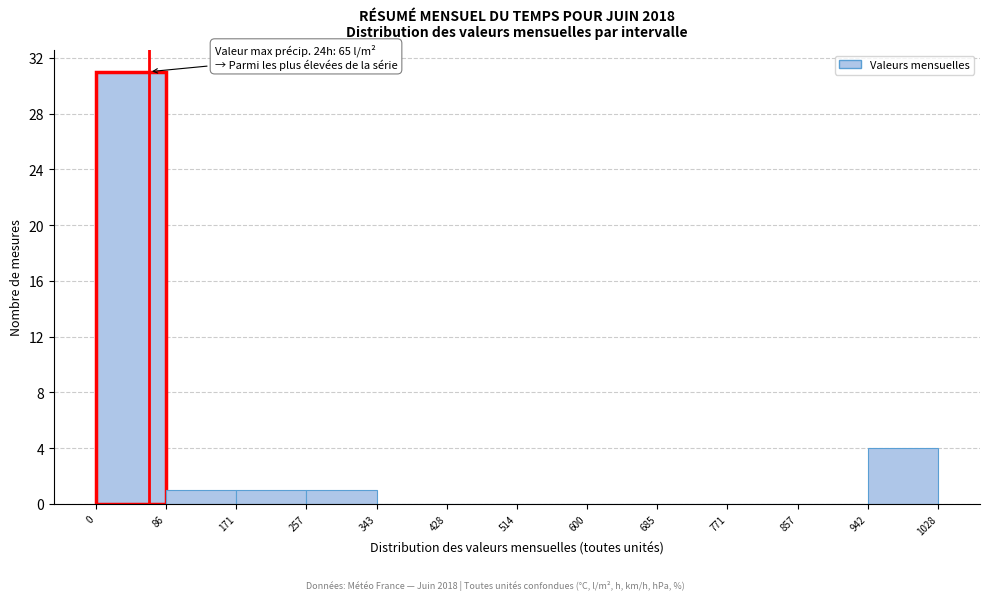

Which range on the x-axis has the tallest bar?

0 to 86